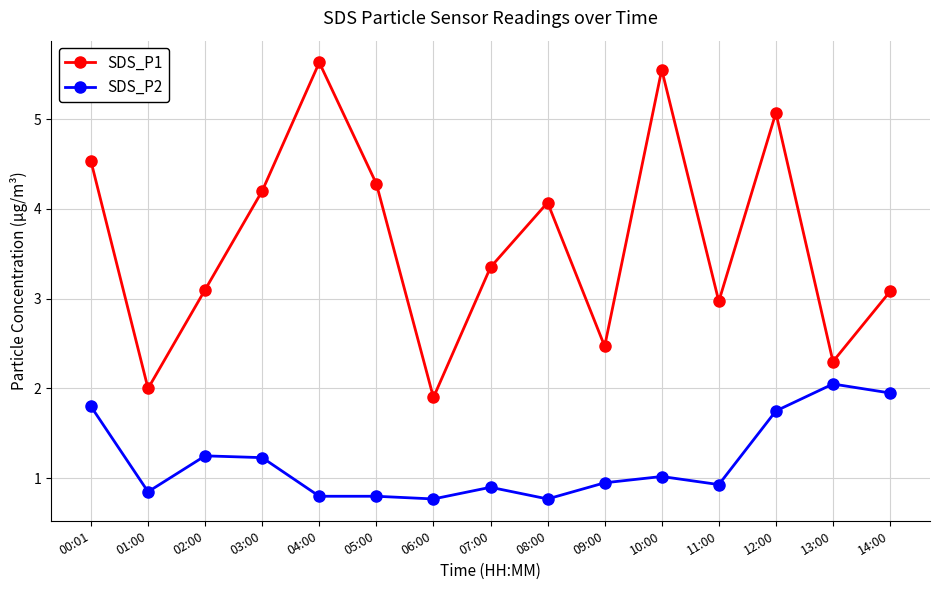

True or false: SDS_P1 and SDS_P2 cross at least once.

False